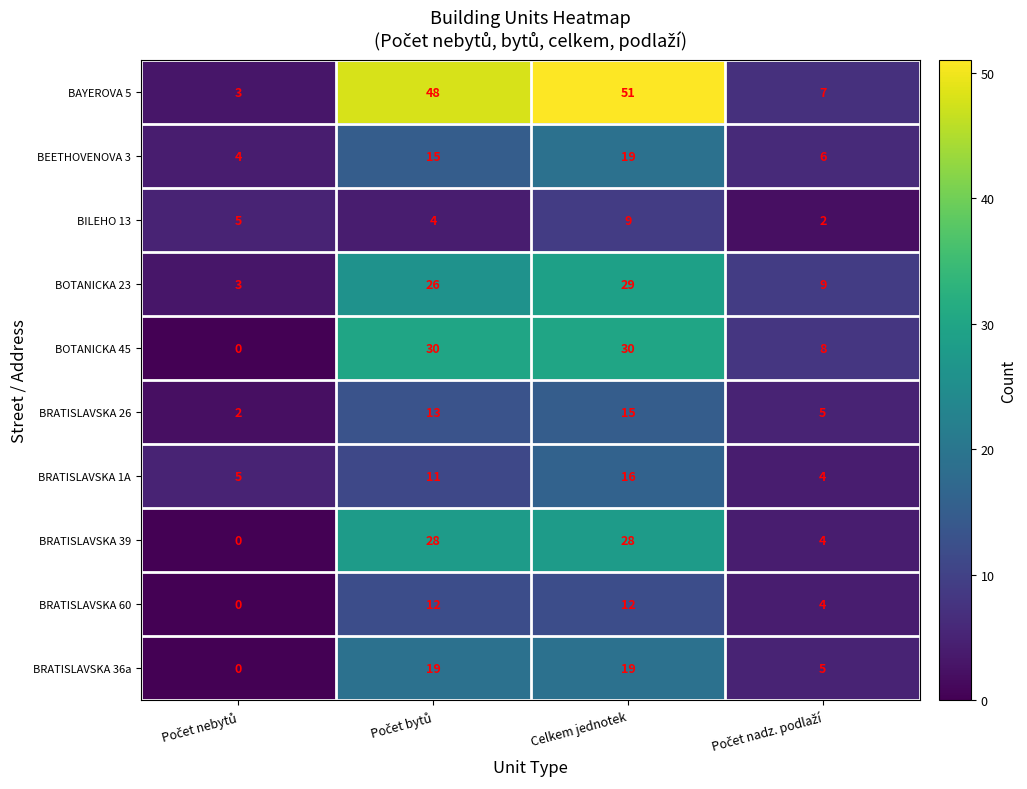

What is the maximum value shown in the chart?

51